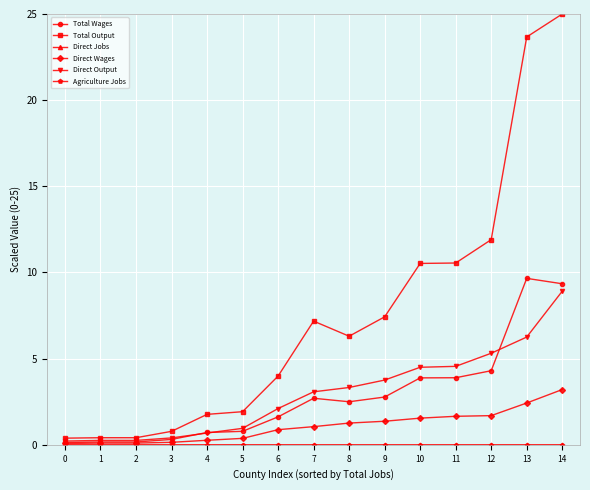

How many data points in Total Wages are above 2?

8